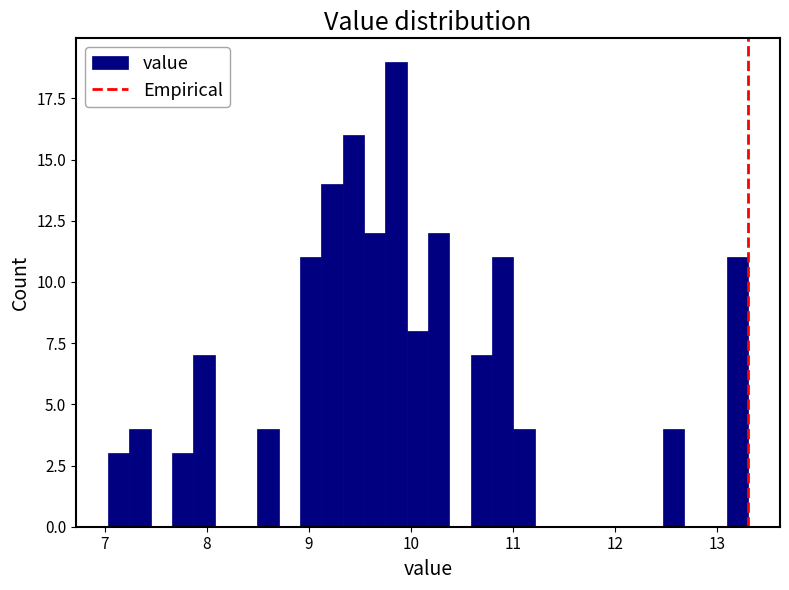

Read against the x-axis, roughly where is the centre of the tallest bar?

9.9